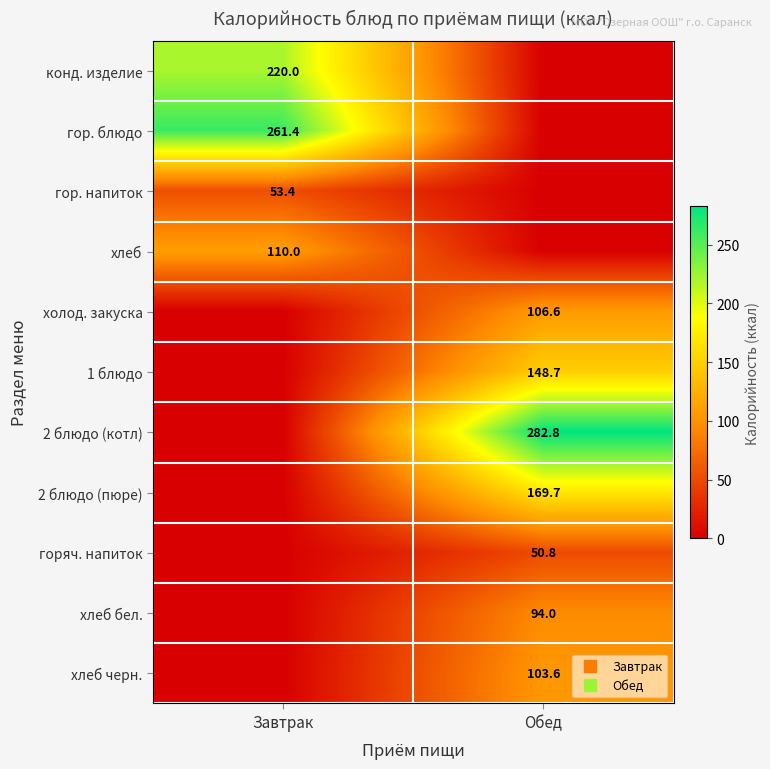

Is the value of хлеб бел. at Завтрак greater than the value of горяч. напиток at Завтрак?

No